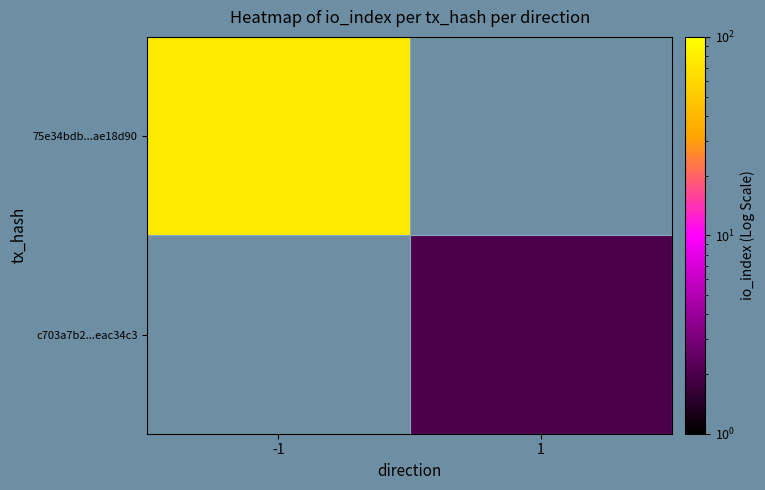

How many series are shown in this chart?

2